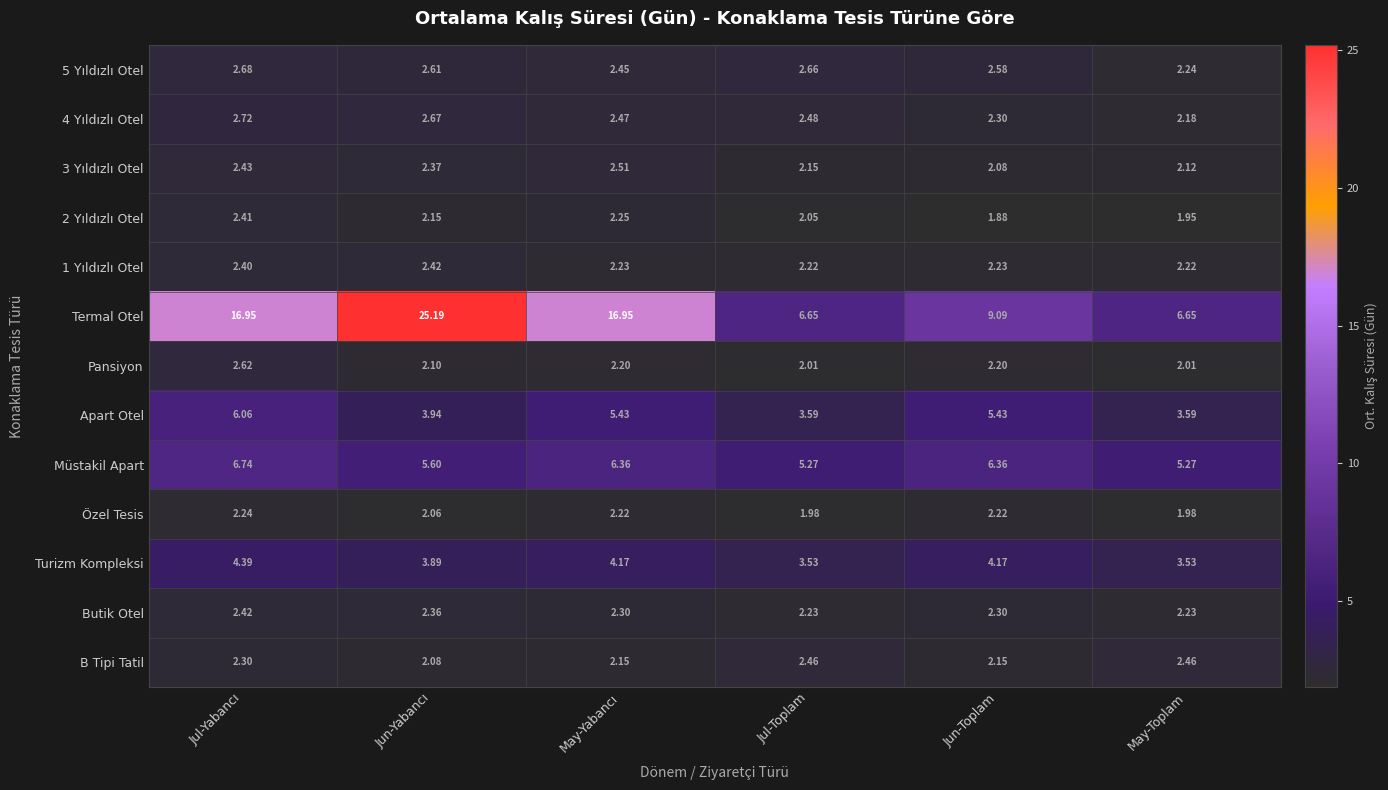

At which category does the chart reach its minimum across all series?

Jun-Toplam